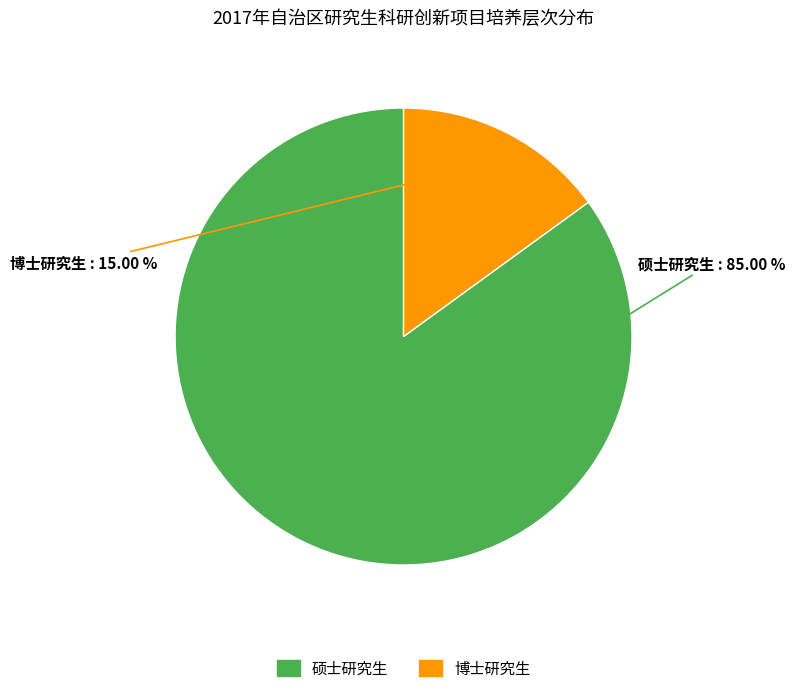

To the nearest percent, what portion does 硕士研究生 represent?

85%